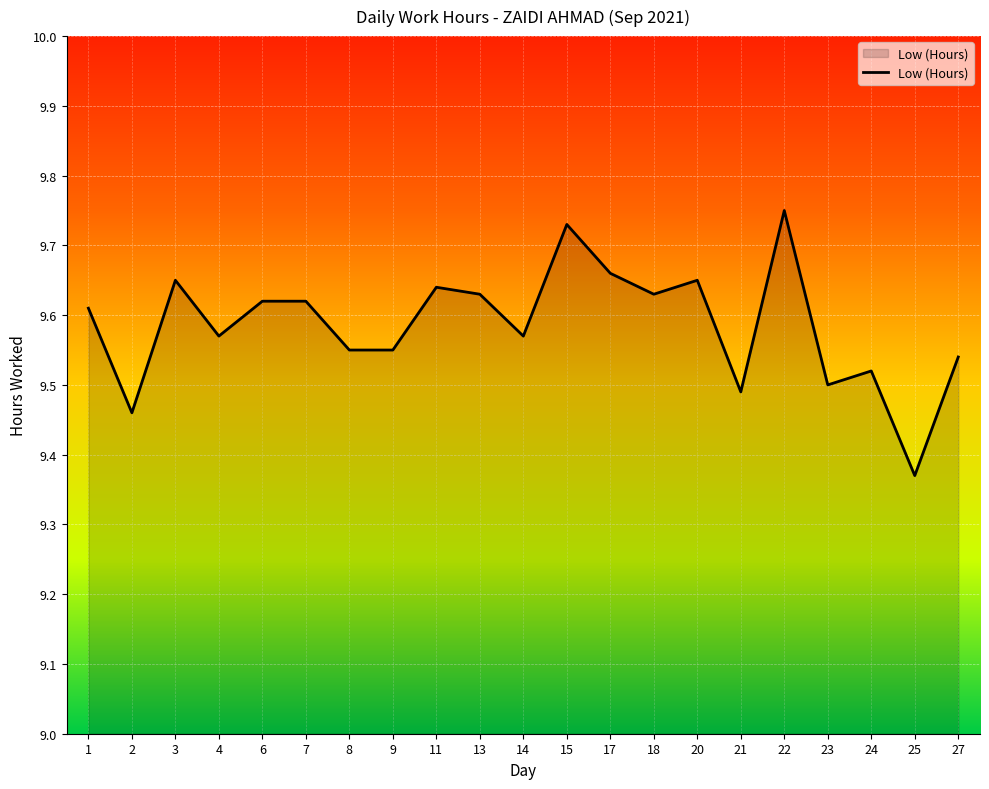

True or false: the data has more than 2 interior local peaks.

True